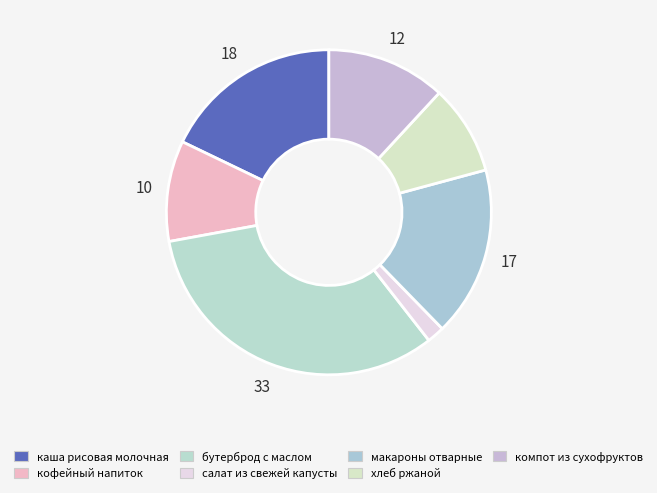

How many segments does this pie chart have?

7